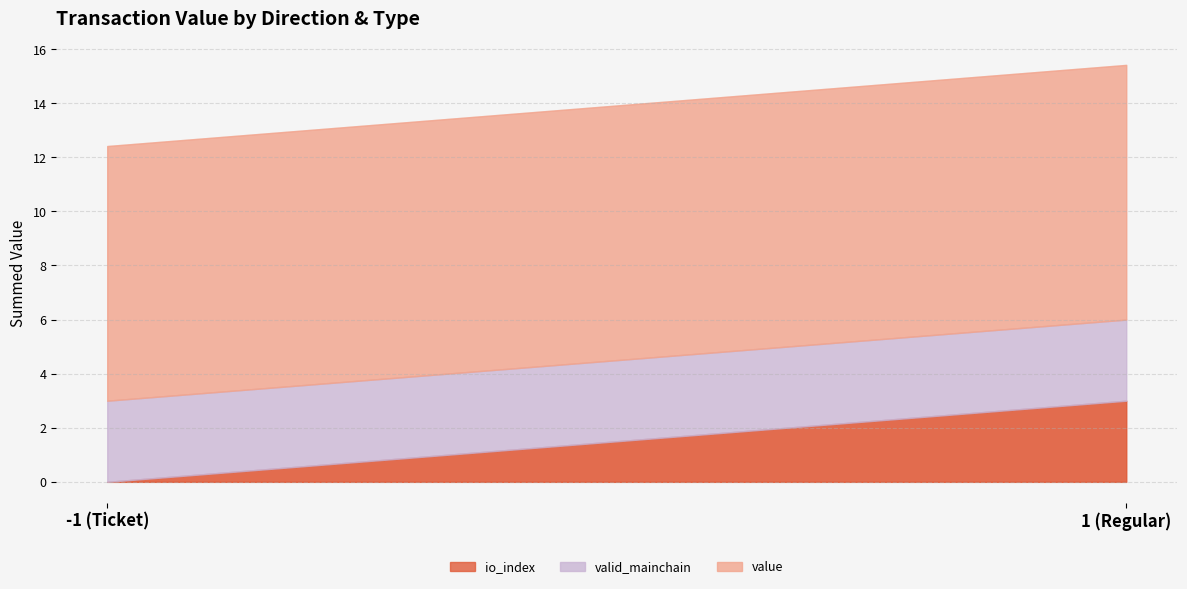

Is it true that valid_mainchain equals 1.4 at -1?

False